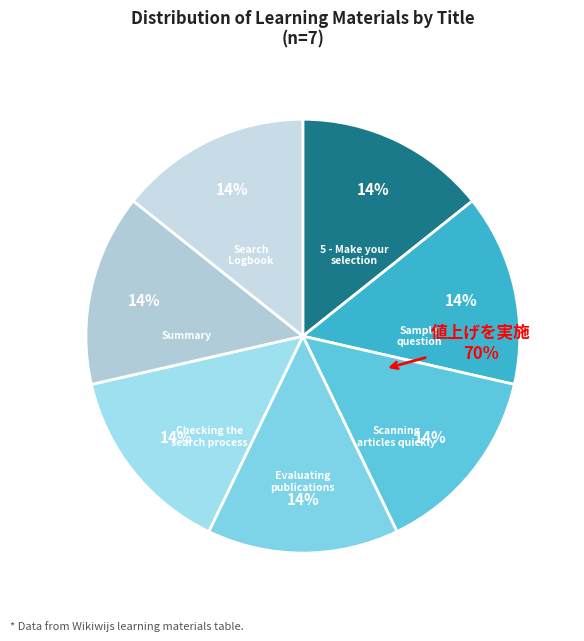

What percentage is the Search Logbook slice, to the nearest percent?

14%